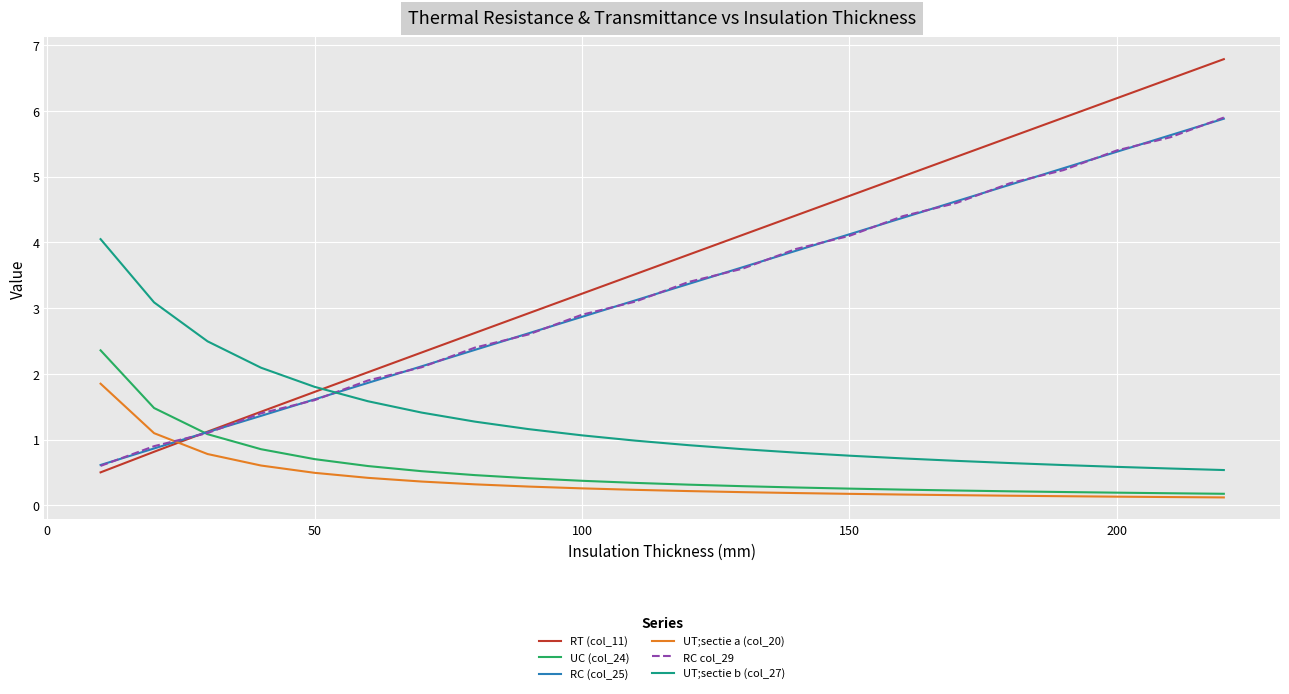

Which series has the widest spread of values?

RT (col_11)